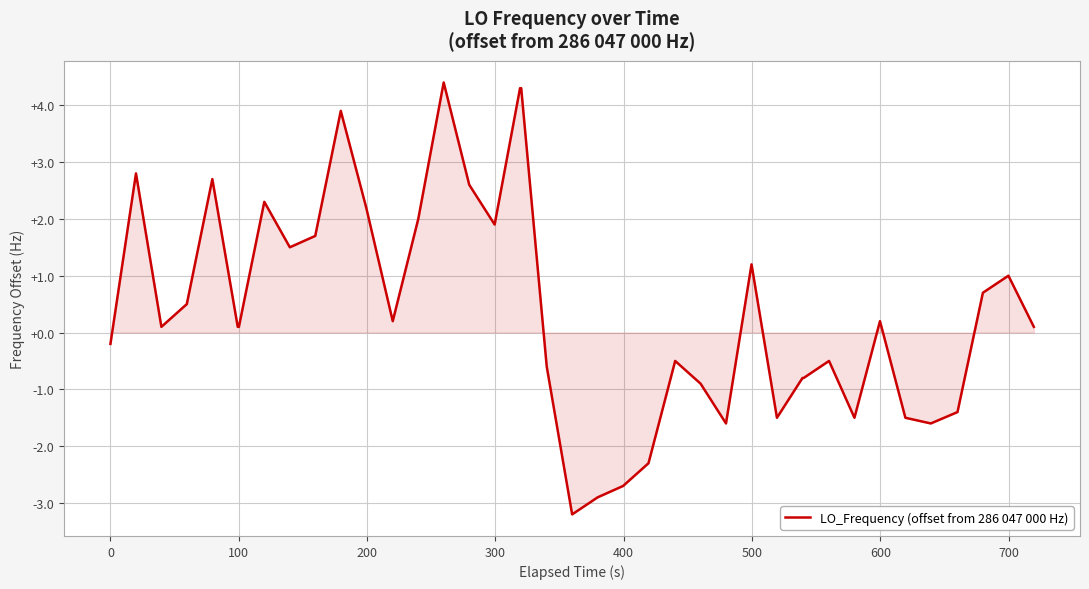

What is the difference between the maximum and minimum values?

7.6